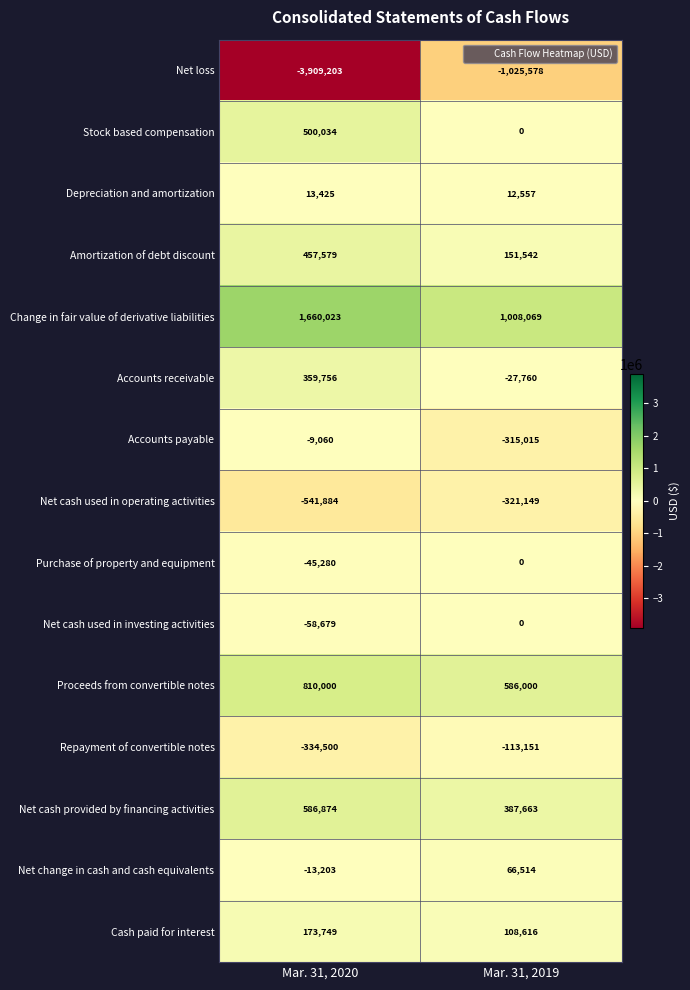

Reading right to left, what are all the values shown in this chart?

Net loss: Mar. 31, 2019=-1025578	Mar. 31, 2020=-3909203
Stock based compensation: Mar. 31, 2019=0	Mar. 31, 2020=500034
Depreciation and amortization: Mar. 31, 2019=12557	Mar. 31, 2020=13425
Amortization of debt discount: Mar. 31, 2019=151542	Mar. 31, 2020=457579
Change in fair value of derivative liabilities: Mar. 31, 2019=1008069	Mar. 31, 2020=1660023
Accounts receivable: Mar. 31, 2019=-27760	Mar. 31, 2020=359756
Accounts payable: Mar. 31, 2019=-315015	Mar. 31, 2020=-9060
Net cash used in operating activities: Mar. 31, 2019=-321149	Mar. 31, 2020=-541884
Purchase of property and equipment: Mar. 31, 2019=0	Mar. 31, 2020=-45280
Net cash used in investing activities: Mar. 31, 2019=0	Mar. 31, 2020=-58679
Proceeds from convertible notes: Mar. 31, 2019=586000	Mar. 31, 2020=810000
Repayment of convertible notes: Mar. 31, 2019=-113151	Mar. 31, 2020=-334500
Net cash provided by financing activities: Mar. 31, 2019=387663	Mar. 31, 2020=586874
Net change in cash and cash equivalents: Mar. 31, 2019=66514	Mar. 31, 2020=-13203
Cash paid for interest: Mar. 31, 2019=108616	Mar. 31, 2020=173749